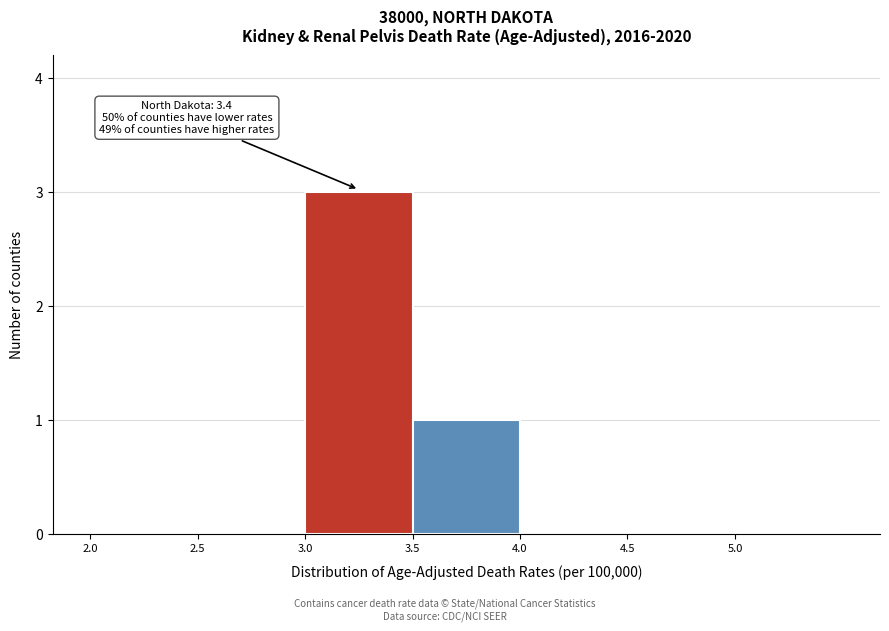

Over which range of the x-axis is the bar tallest?

3.0 to 3.5